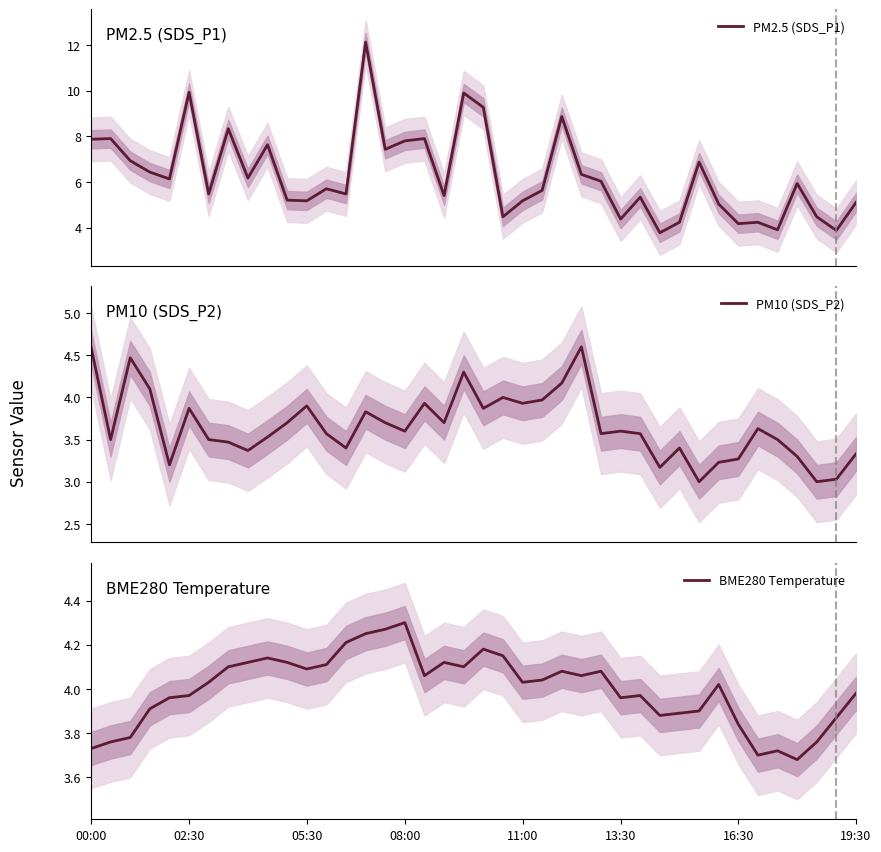

True or false: PM10 (SDS_P2) and PM2.5 (SDS_P1) intersect in this chart.

False